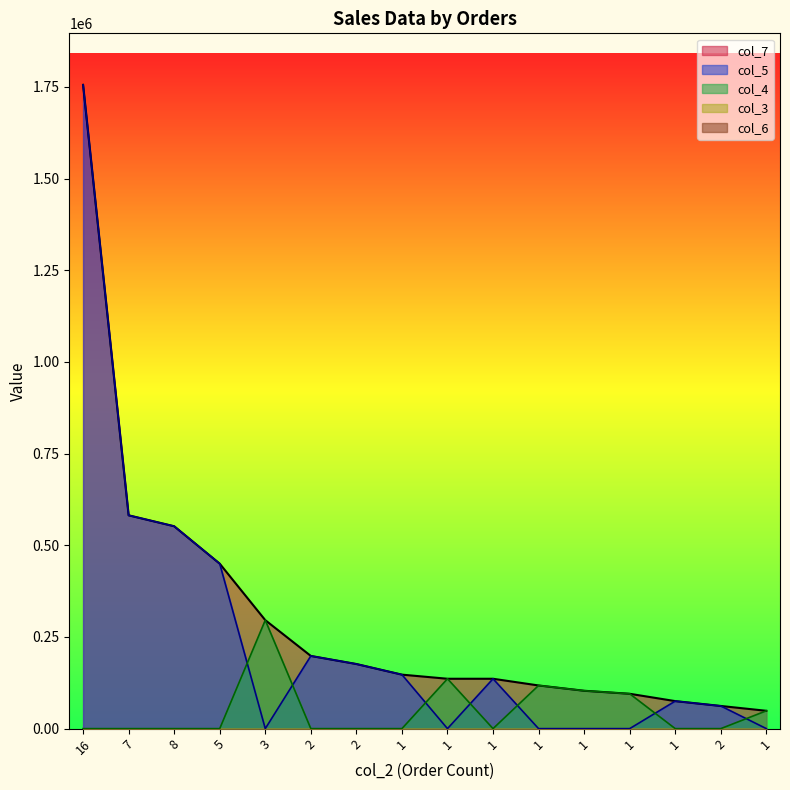

What is the value of the col_7 point at the 2nd from the left?

581740